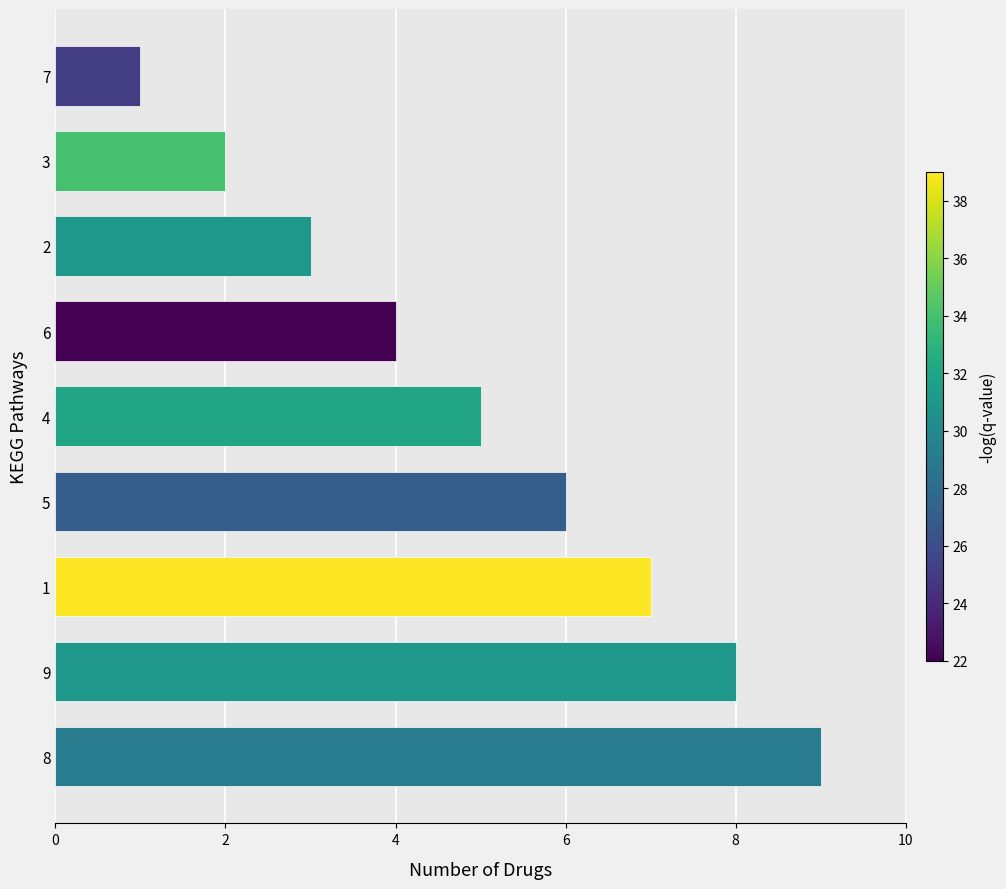

List the labels in order of value, smallest first.

7, 3, 2, 6, 4, 5, 1, 9, 8